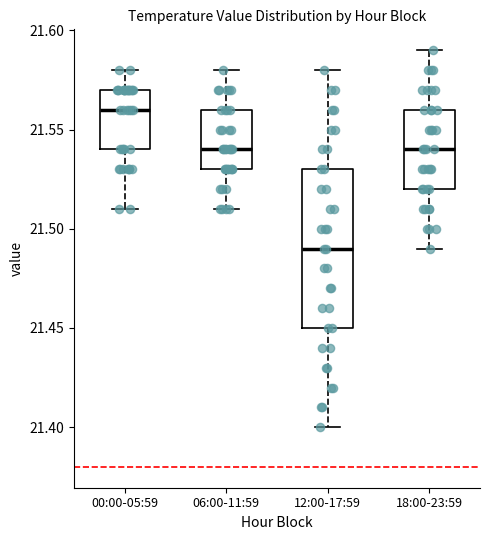

Reading left to right, read every box against the y-axis: the position of its median line, the range the box covers, and the ends of its whiskers. The values are not printed on the chart, so give them approximately, as read against the axis.

00:00-05:59: median 21.56, box 21.54 to 21.57, whiskers 21.51 to 21.58
06:00-11:59: median 21.54, box 21.53 to 21.56, whiskers 21.51 to 21.58
12:00-17:59: median 21.49, box 21.45 to 21.53, whiskers 21.40 to 21.58
18:00-23:59: median 21.54, box 21.52 to 21.56, whiskers 21.49 to 21.59